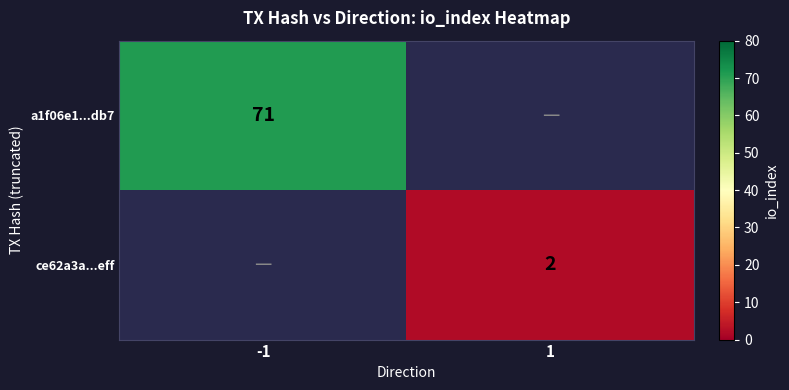

Between 1 and -1, which is larger?

-1